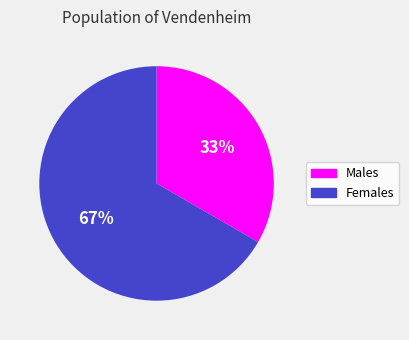

To the nearest percent, what is the average slice percentage?

50%